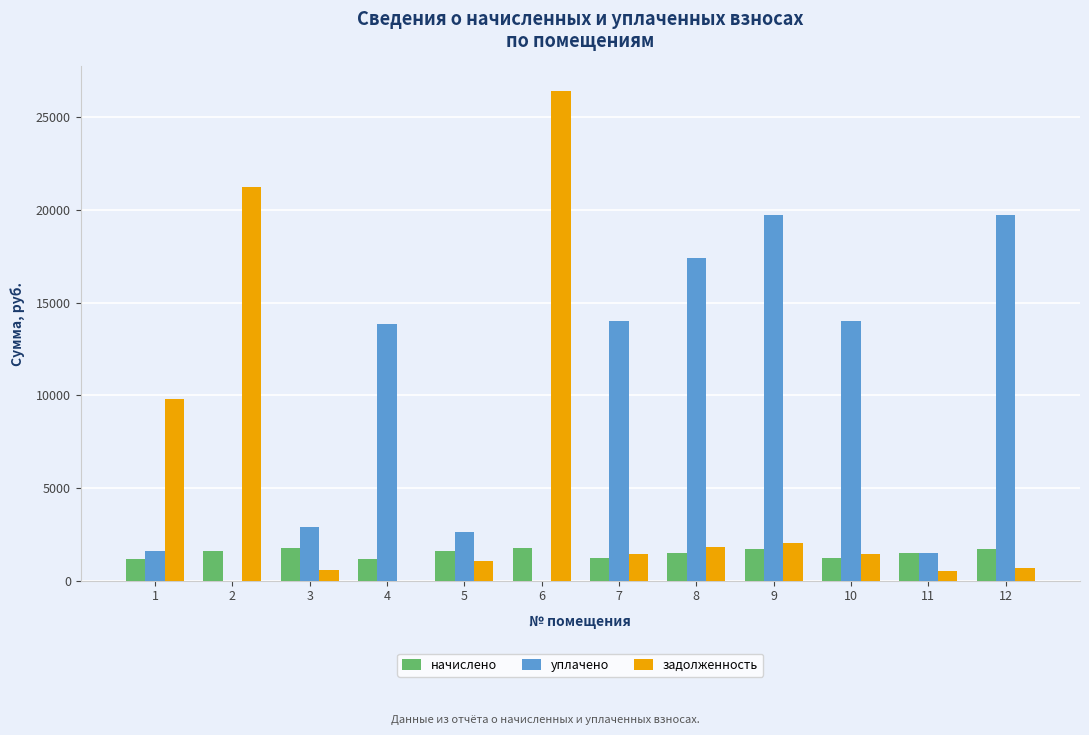

What is the sum of the начислено values at 5 and 6?

3313.4